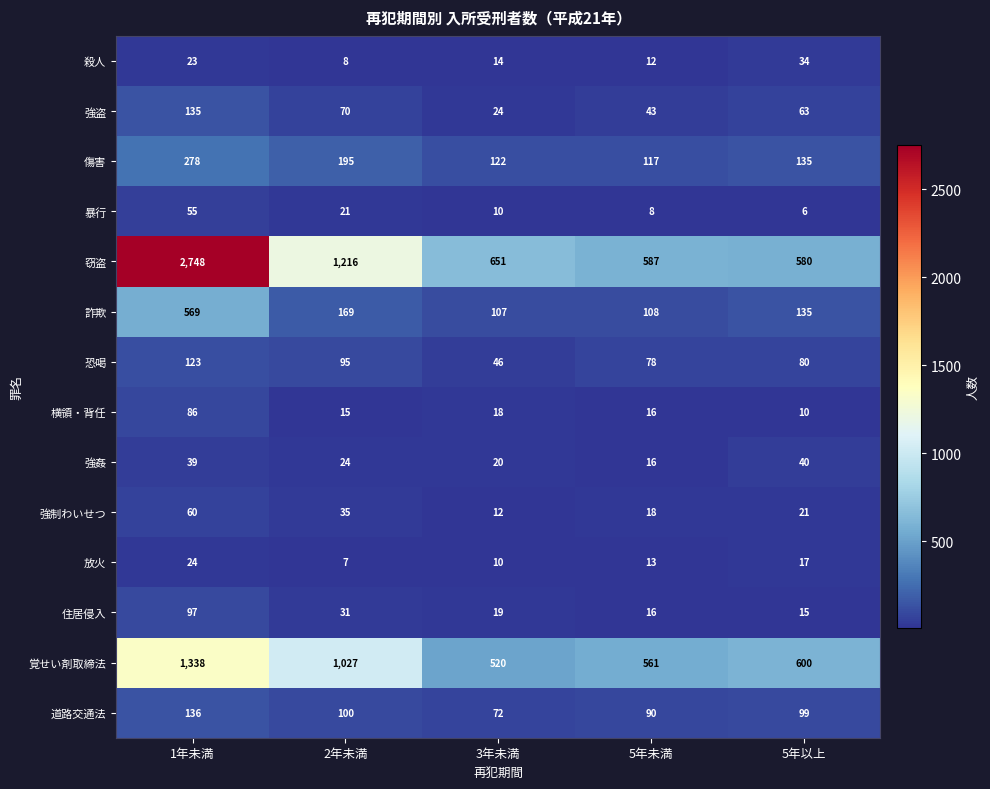

What is the approximate value of 窃盗 at 5年以上, to the nearest 50?

600